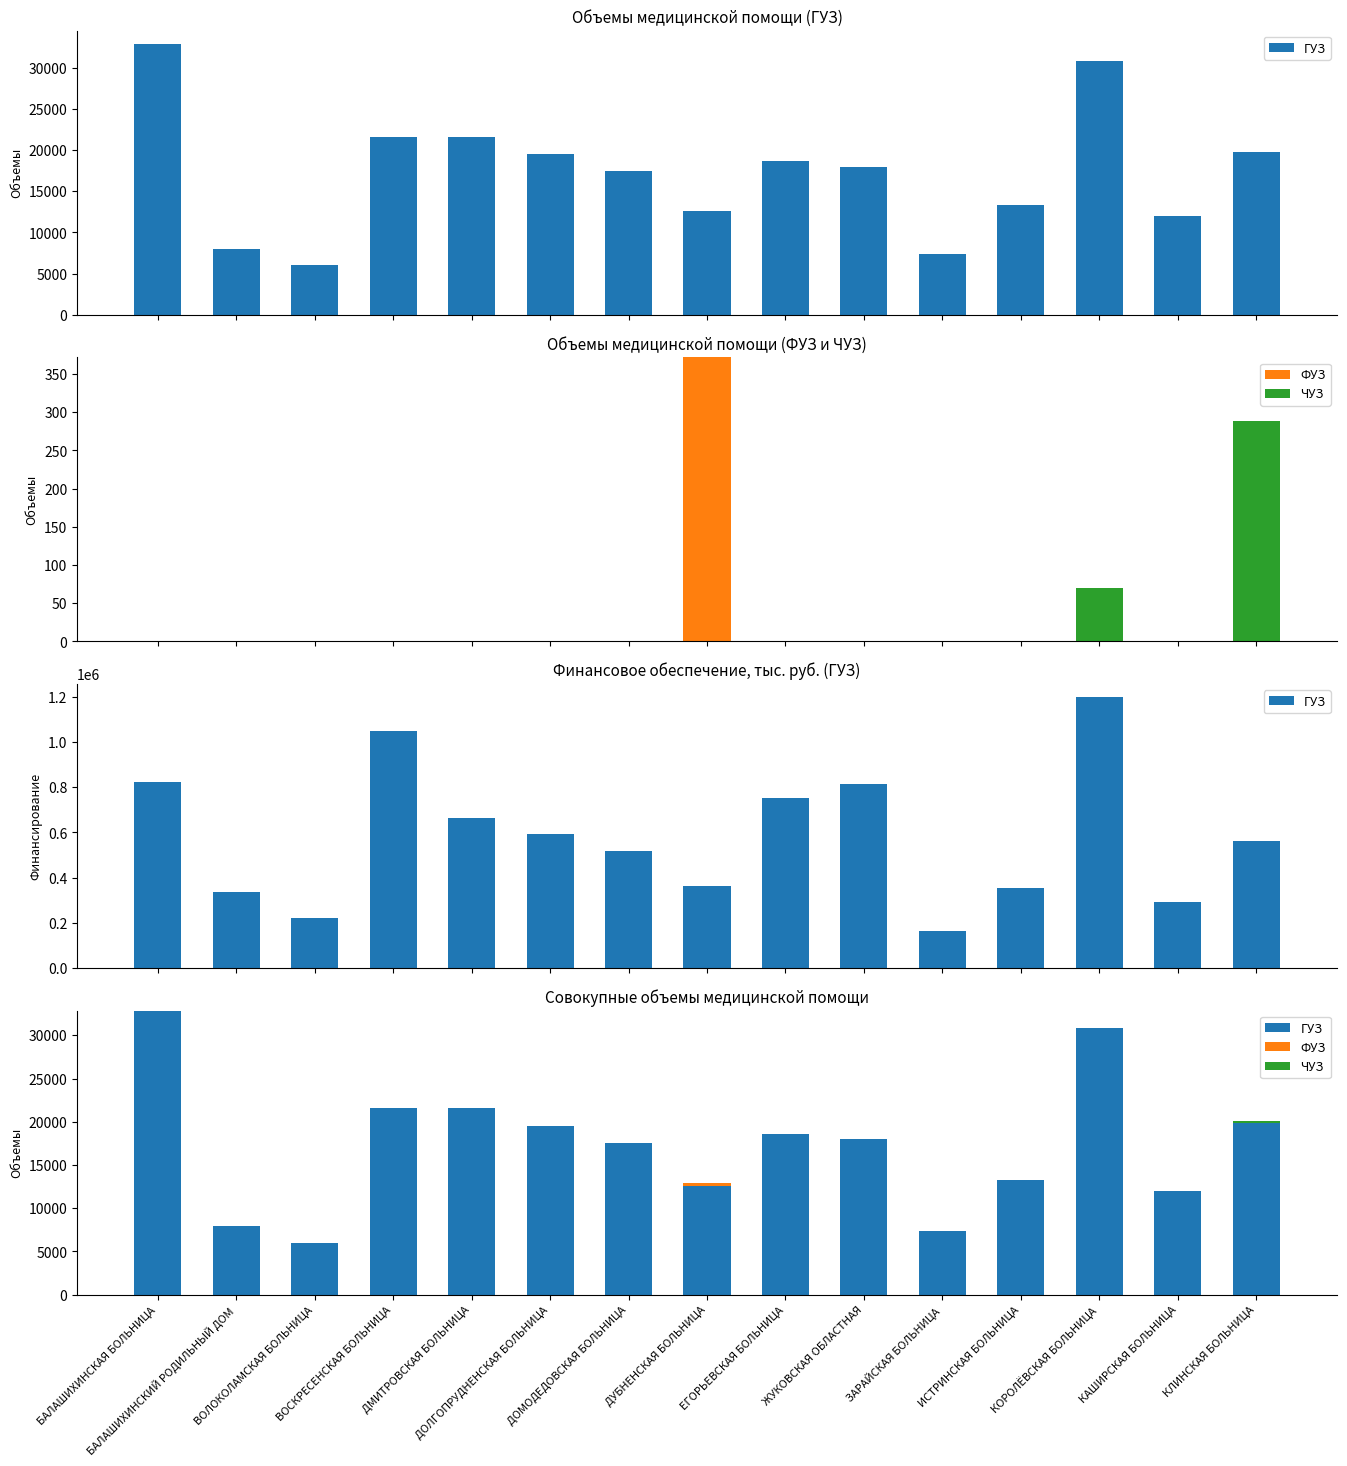

How many positive values does the ЧУЗ series have?

2